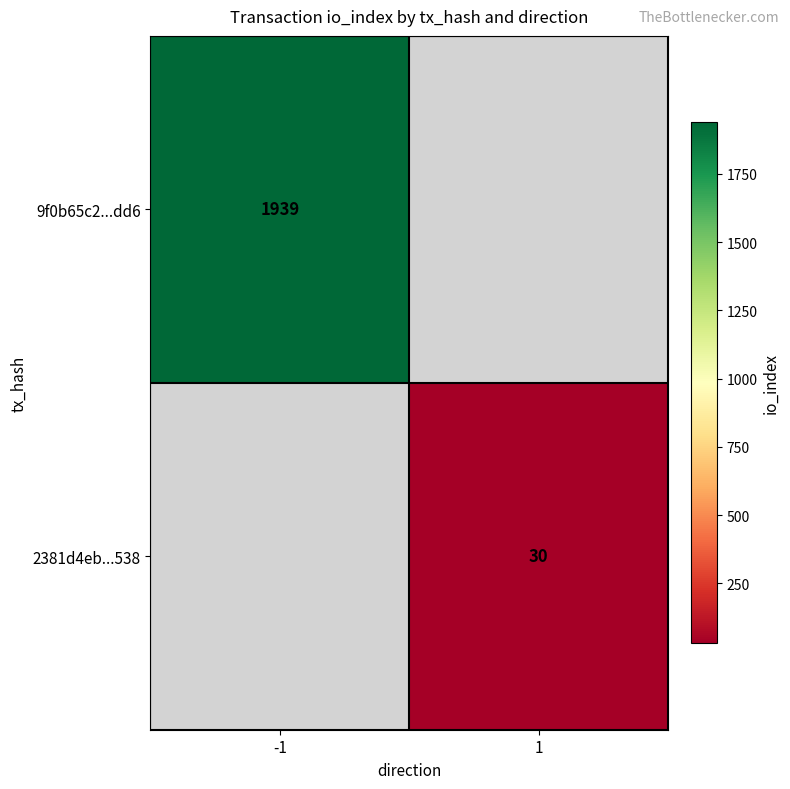

The value of 9f0b65c2...dd6 at -1 is 729. True or false?

False